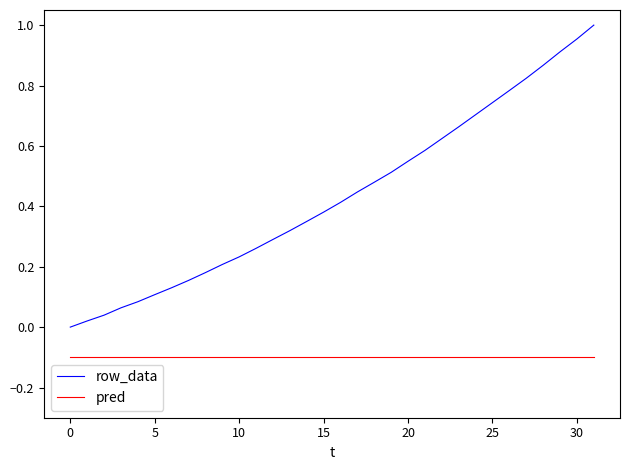

Which series has the widest spread of values?

row_data